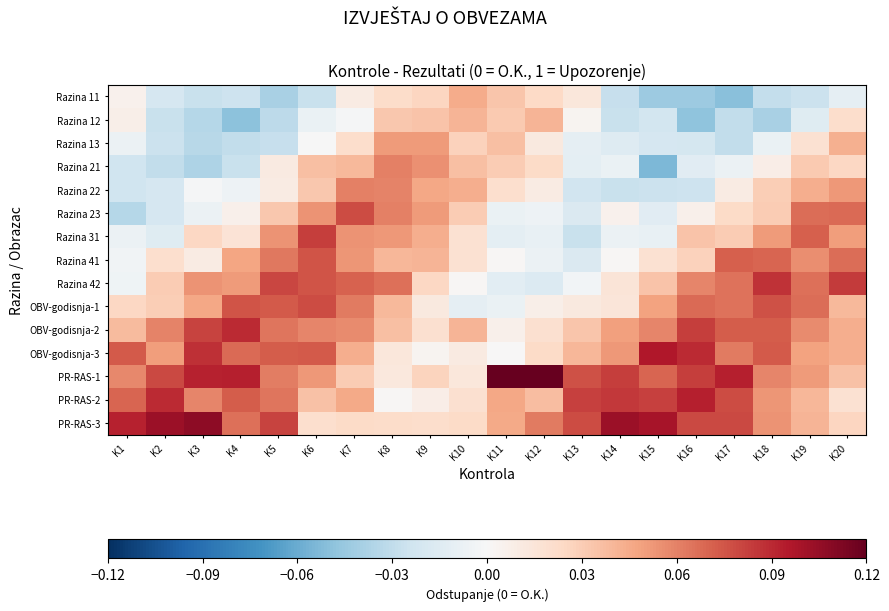

At which category is the sum across all series the highest?

K7